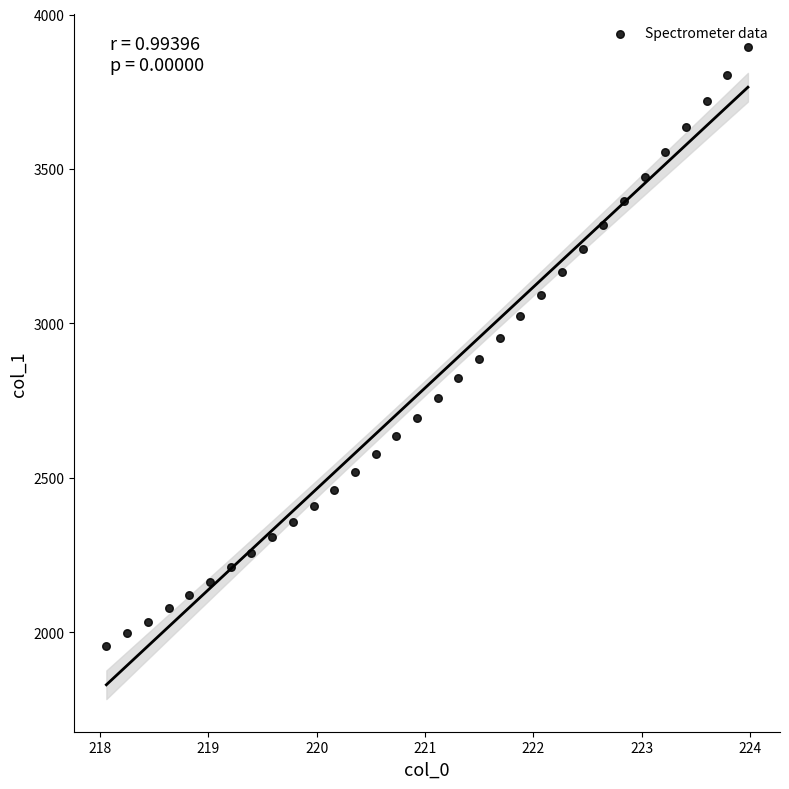

What is the range of Y values (max minus min)?

1939.1